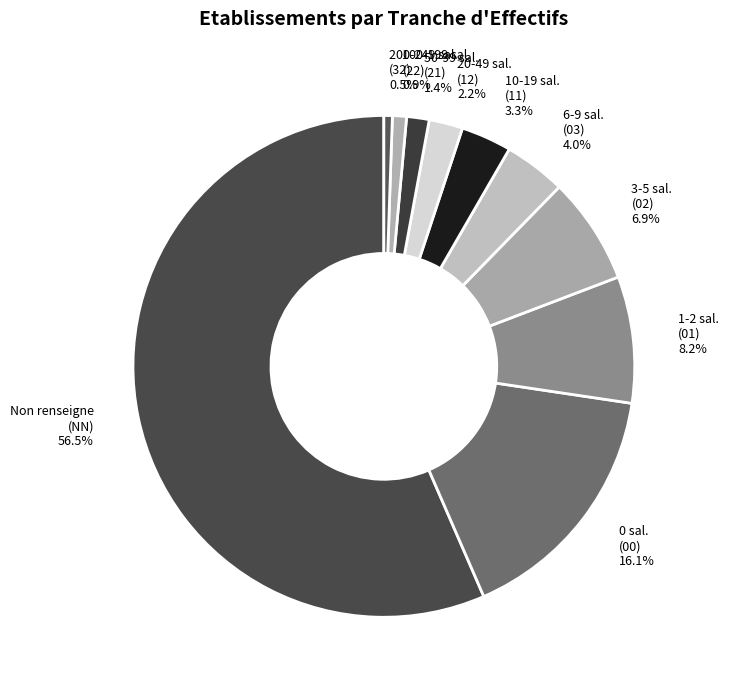

Which category has the biggest portion of the pie?

Non renseigne (NN) 56.5%